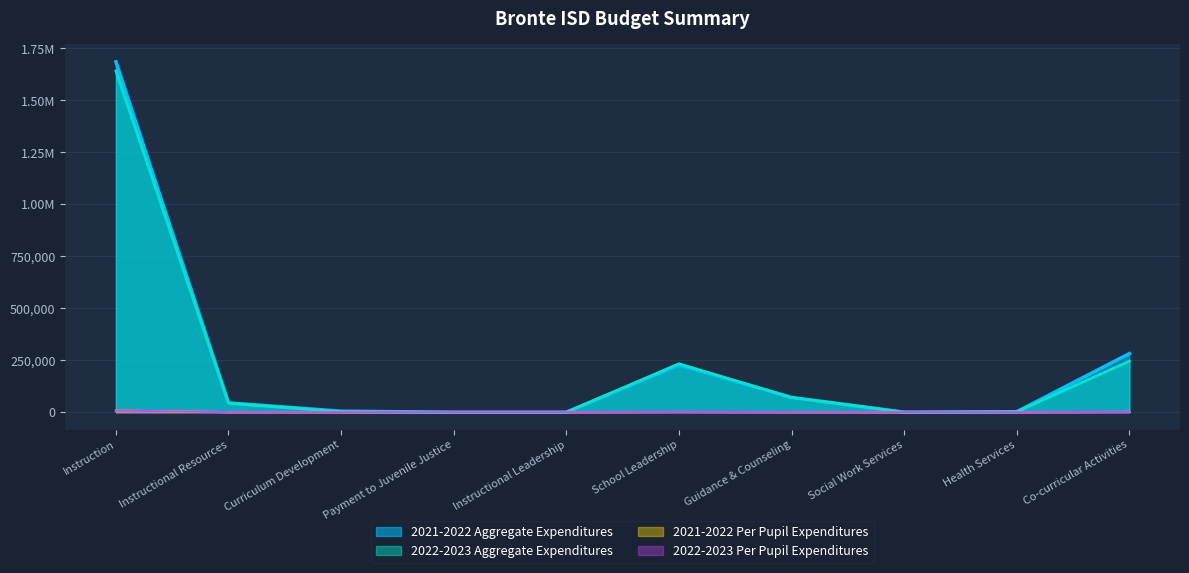

At which label does 2022-2023 Aggregate Expenditures first exceed 42634?

Instruction